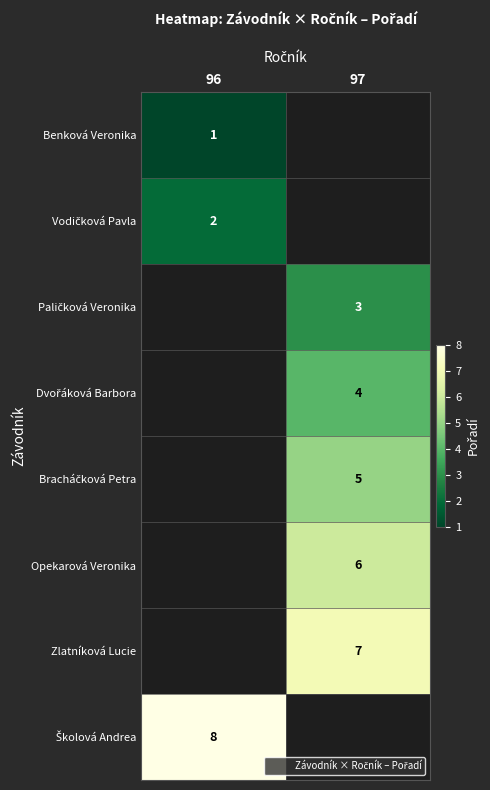

Is it true that Benková Veronika equals 1 at 96?

True